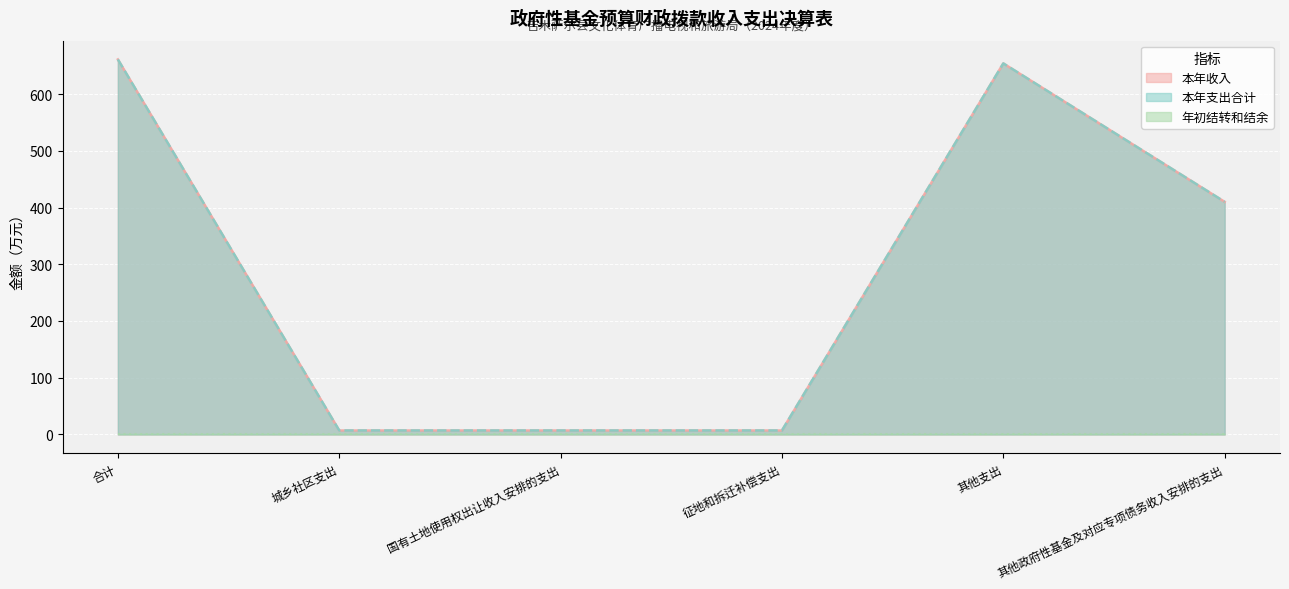

Reading right to left, extract all data points from this chart.

本年支出合计: 其他政府性基金及对应专项债务收入安排的支出=410.0	其他支出=654.0	征地和拆迁补偿支出=7.0	国有土地使用权出让收入安排的支出=7.0	城乡社区支出=7.0	合计=661.0
本年收入: 其他政府性基金及对应专项债务收入安排的支出=410.0	其他支出=654.0	征地和拆迁补偿支出=7.0	国有土地使用权出让收入安排的支出=7.0	城乡社区支出=7.0	合计=661.0